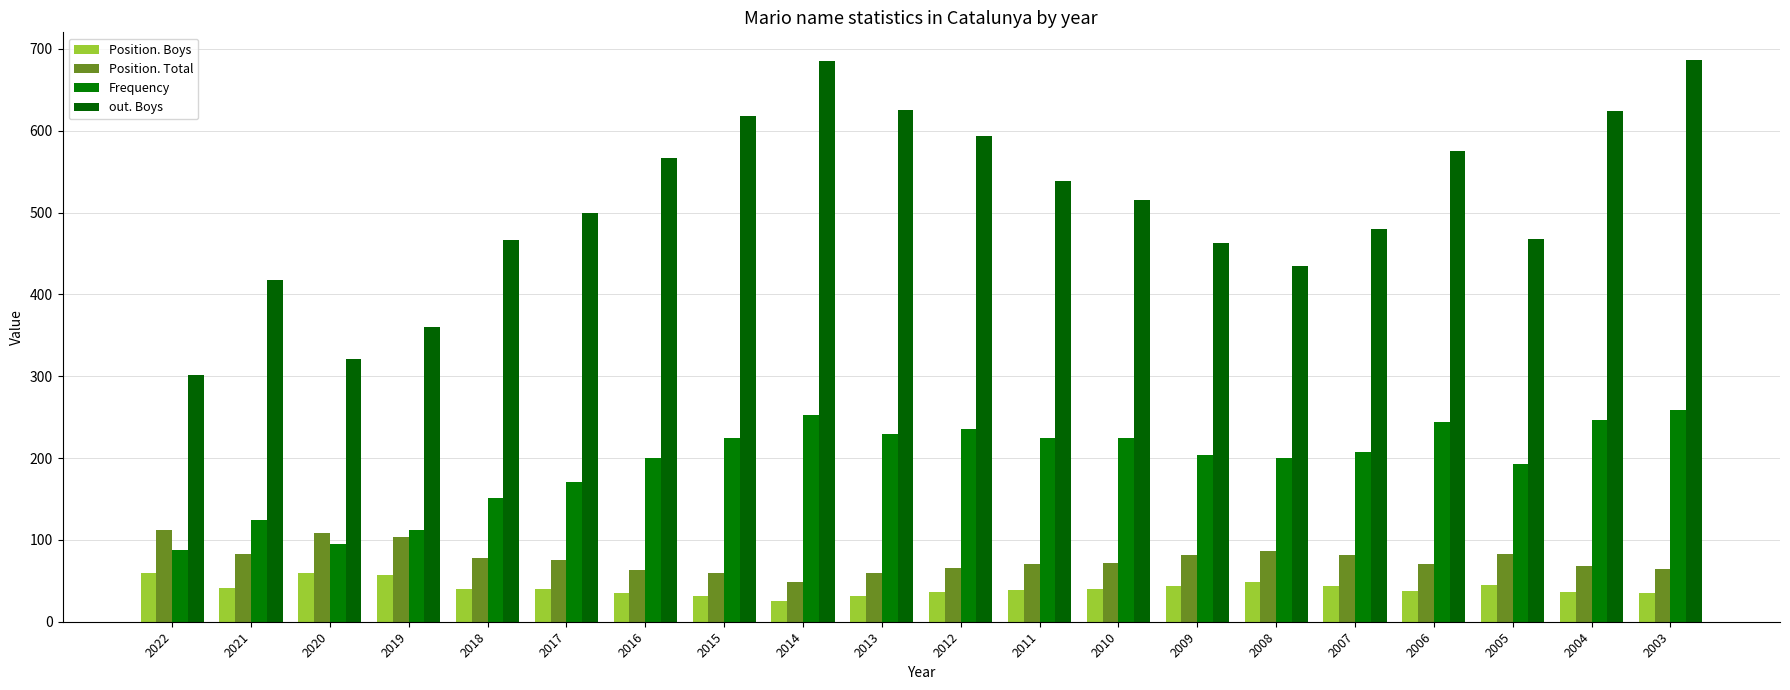

What is the sum of the Position. Boys values at 2007 and 2012?

80